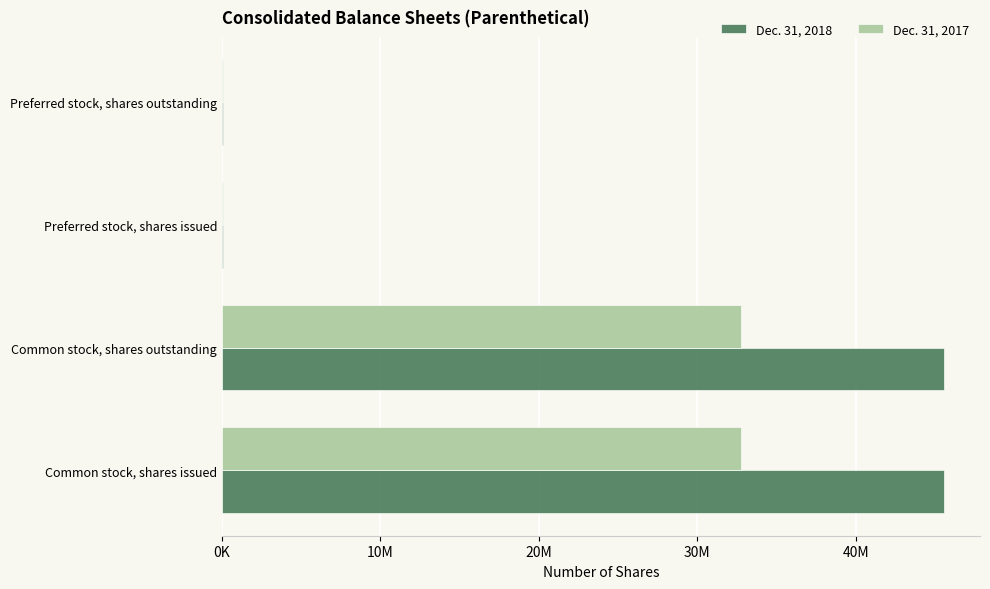

What is the difference between the second highest and second lowest values in the Dec. 31, 2018 series?

45509523